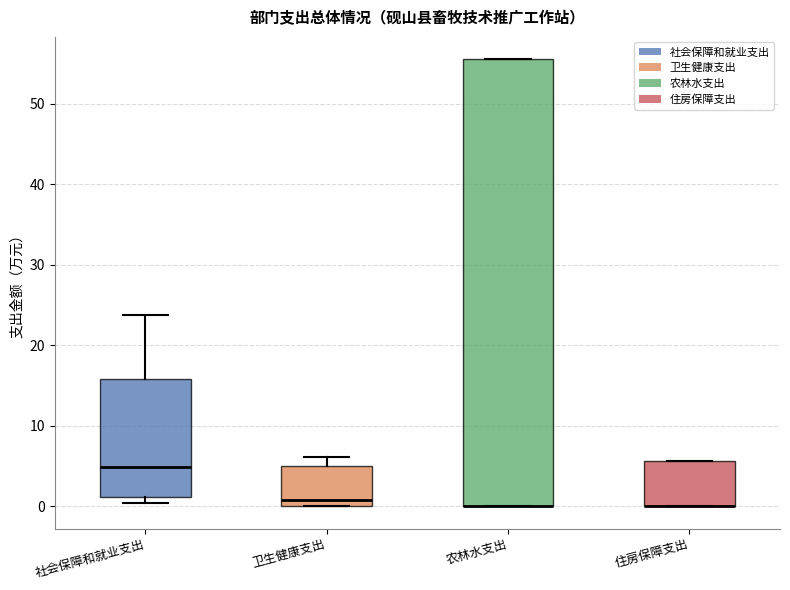

Reading left to right, transcribe this box plot: for each box, give where its median line is, the range the box spans, and where its two whiskers end, as read against the y-axis. The values are not printed on the chart, so give them approximately, as read against the axis.

社会保障和就业支出: median 5, box 1 to 16, whiskers 0 to 24
卫生健康支出: median 1, box 0 to 5, whiskers 0 to 6
农林水支出: median 0 (drawn on the box's lower edge), box 0 to 56, whiskers 0 to 56
住房保障支出: median 0 (drawn on the box's lower edge), box 0 to 6, whiskers 0 to 6